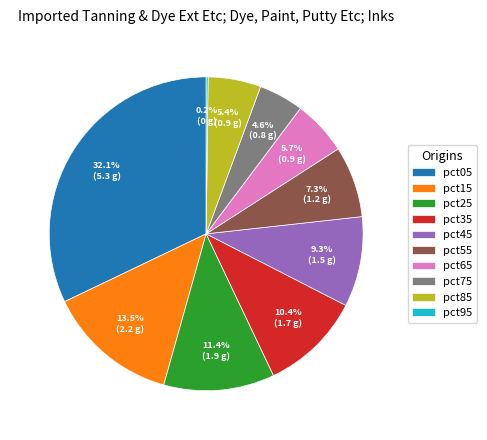

What percentage is the pct05 slice, to the nearest percent?

32%